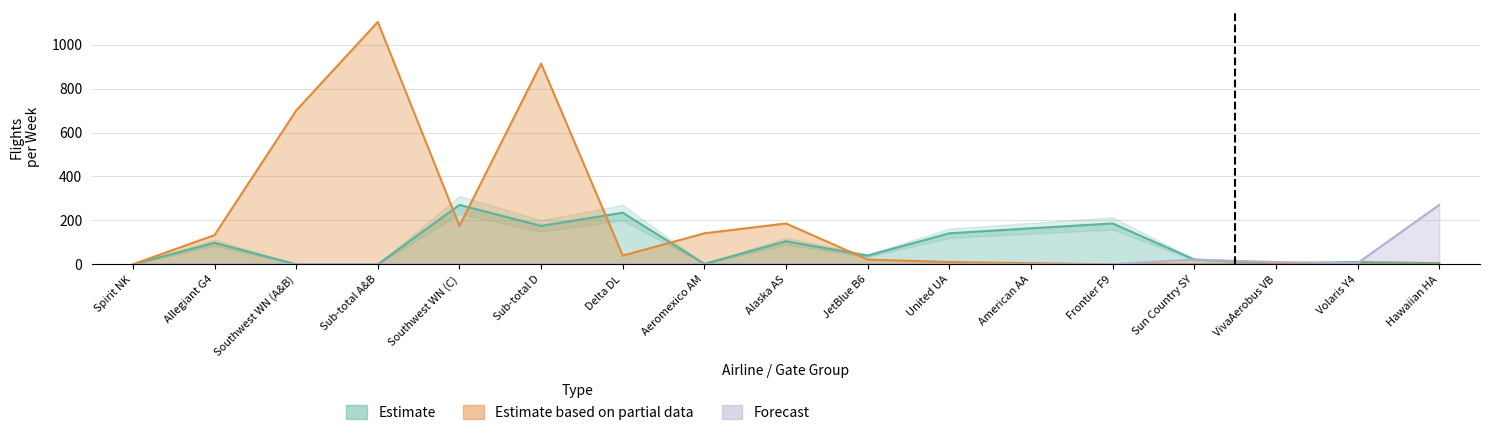

What are all the series names shown in the legend?

Estimate, Estimate based on partial data, Forecast